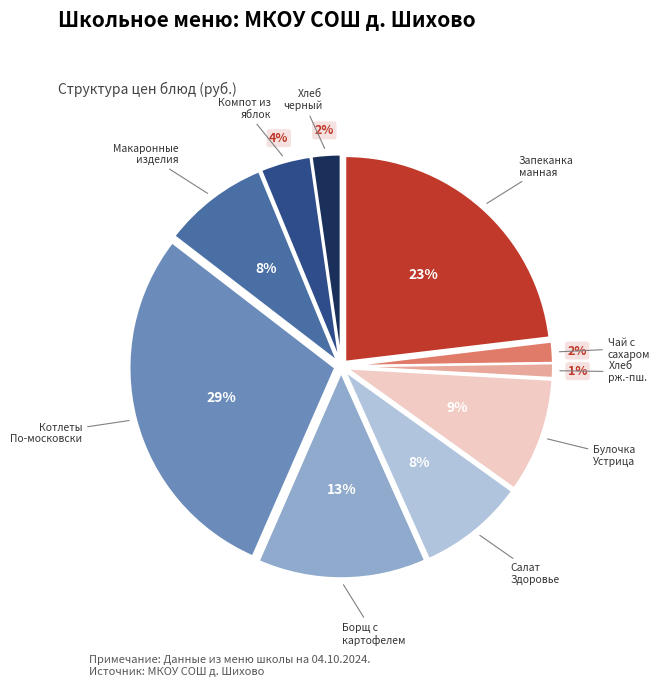

To the nearest percent, what is the average slice percentage?

10%